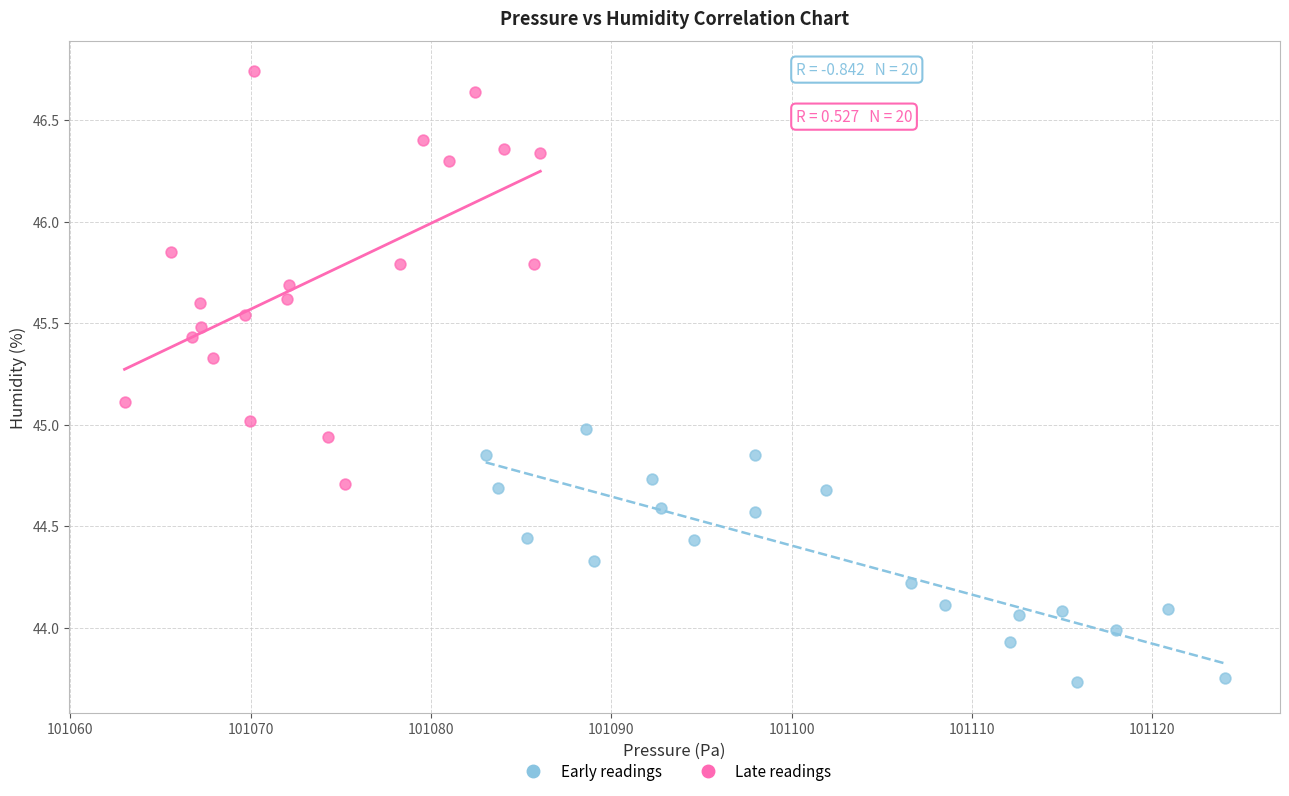

Which series contains the highest Y value?

Late readings